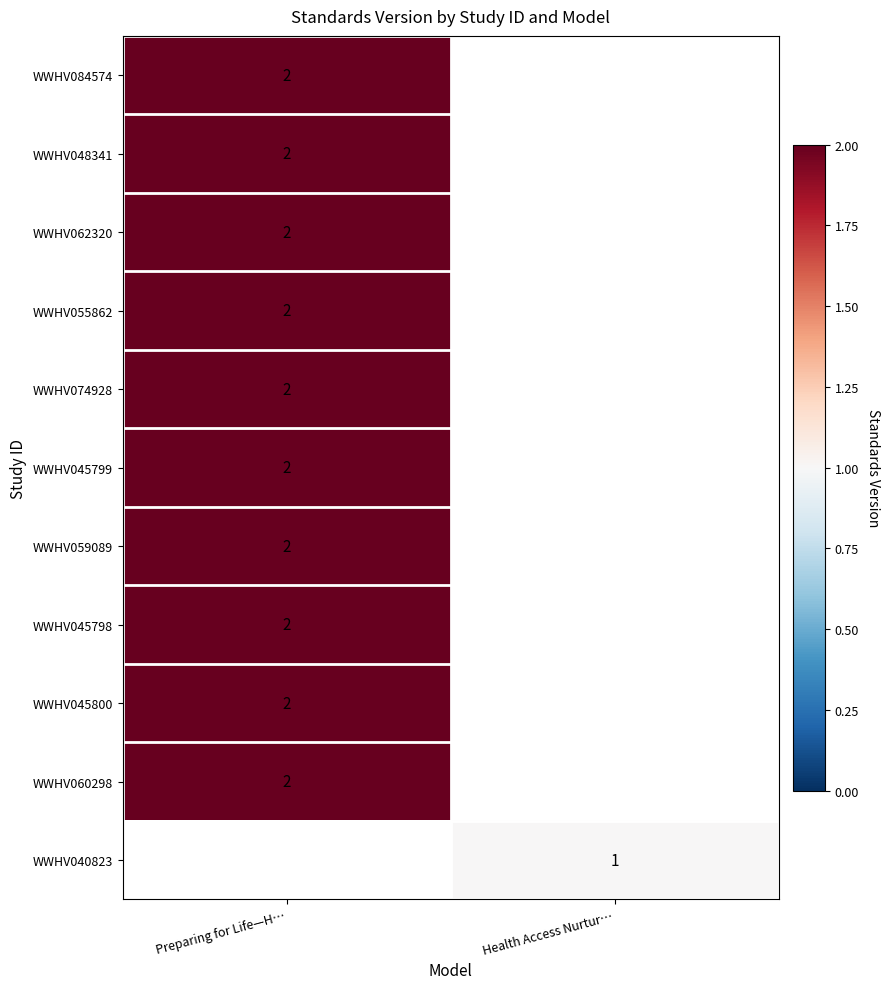

Which label corresponds to the smallest value in the chart?

Health Access Nurtur…